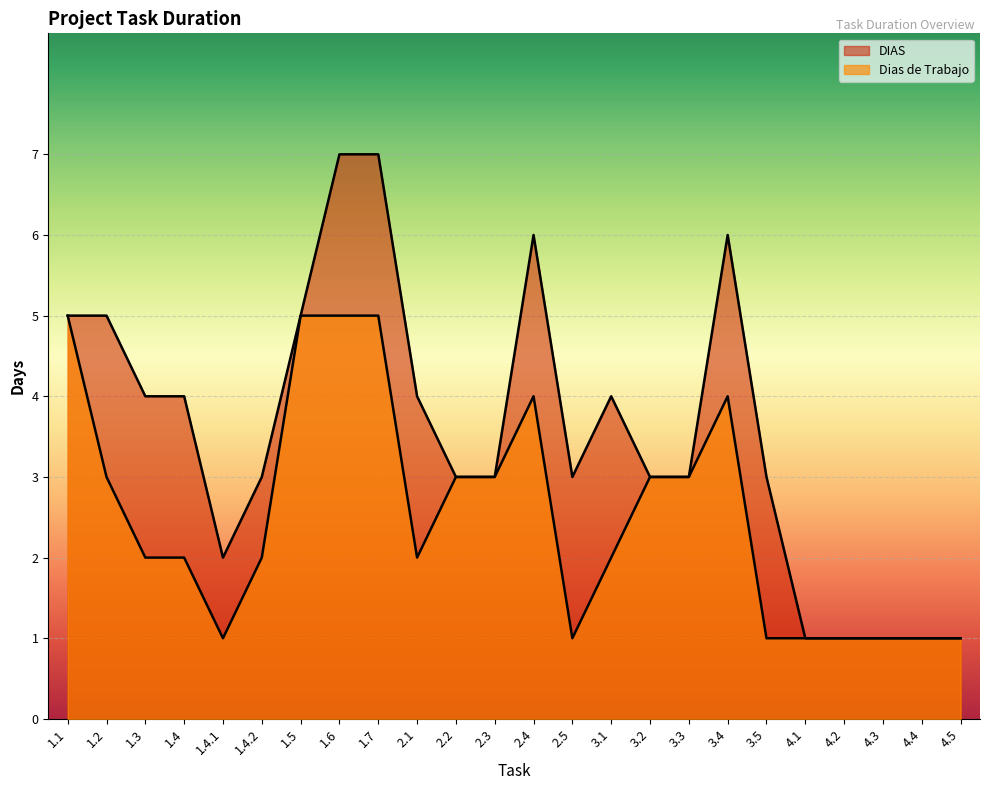

What is the smallest value displayed?

1